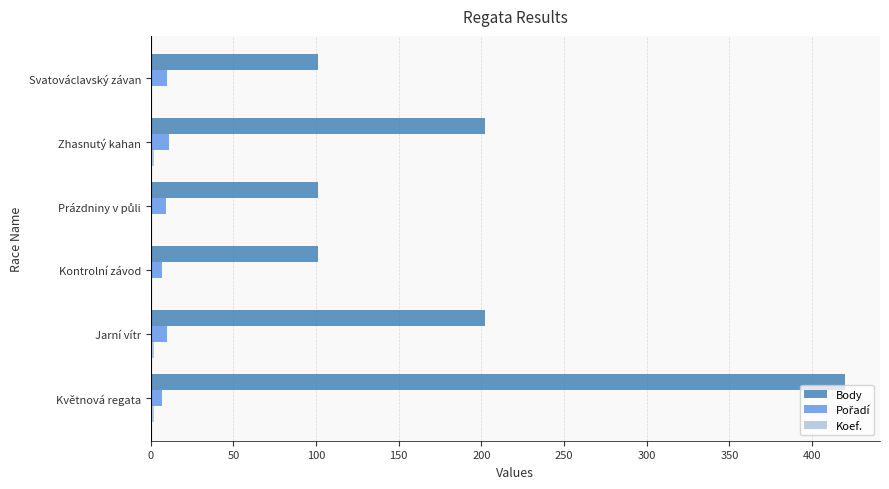

The Body series shows 101 at Svatováclavský závan. True or false?

True